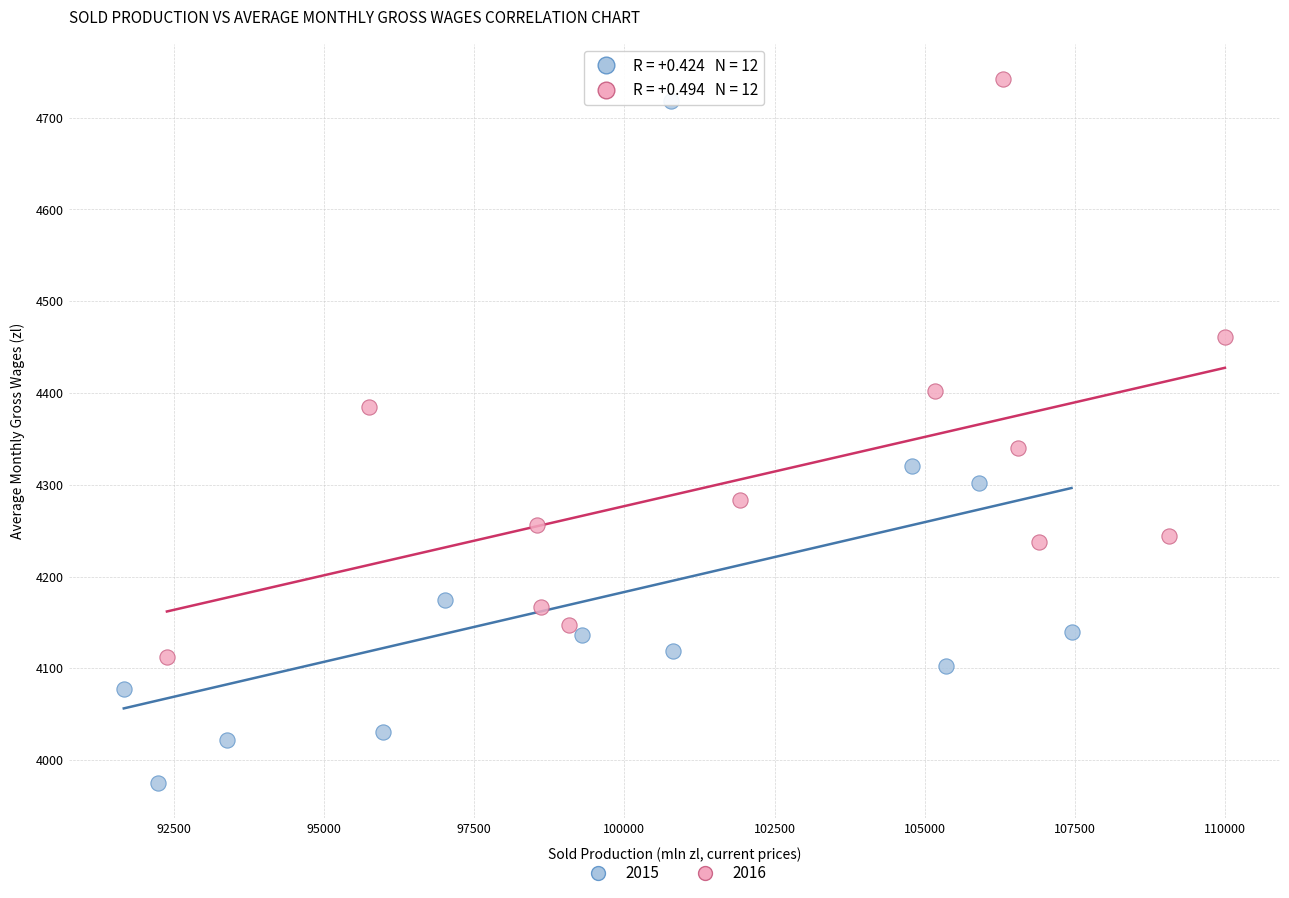

Which series contains the highest Y value?

2016